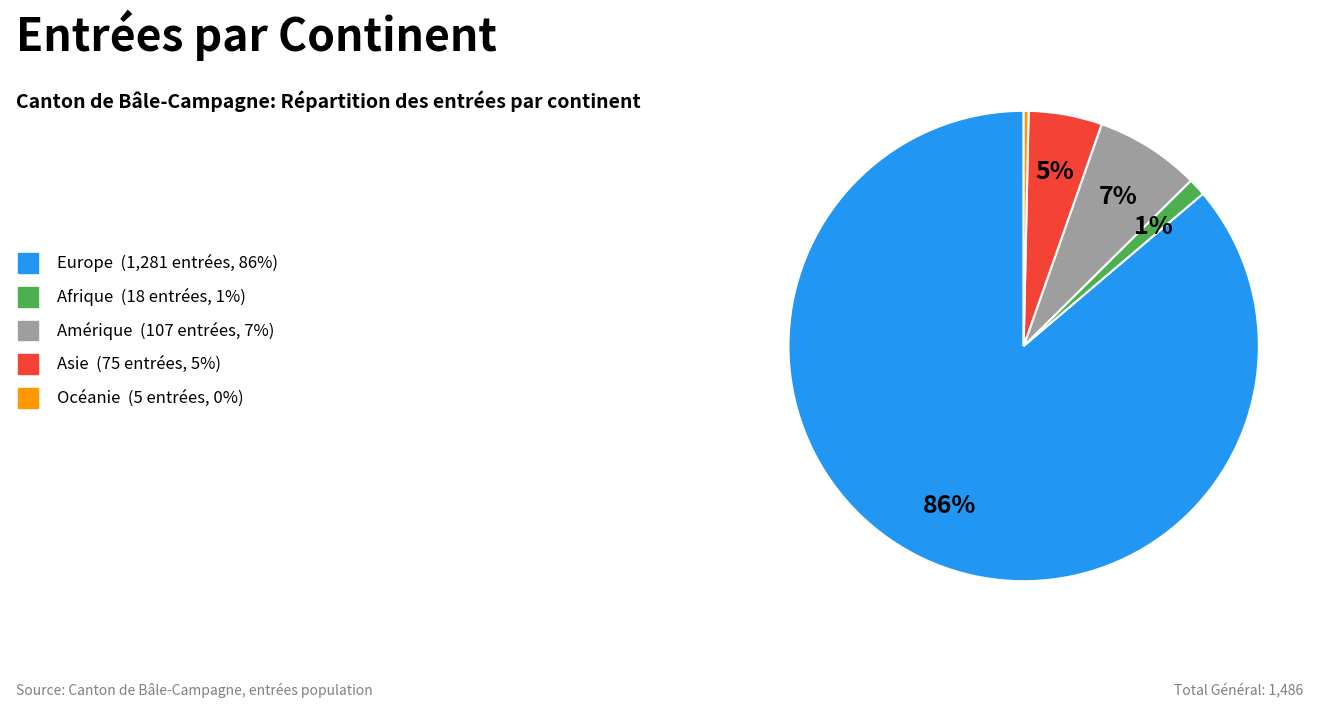

Which category has the biggest portion of the pie?

Europe